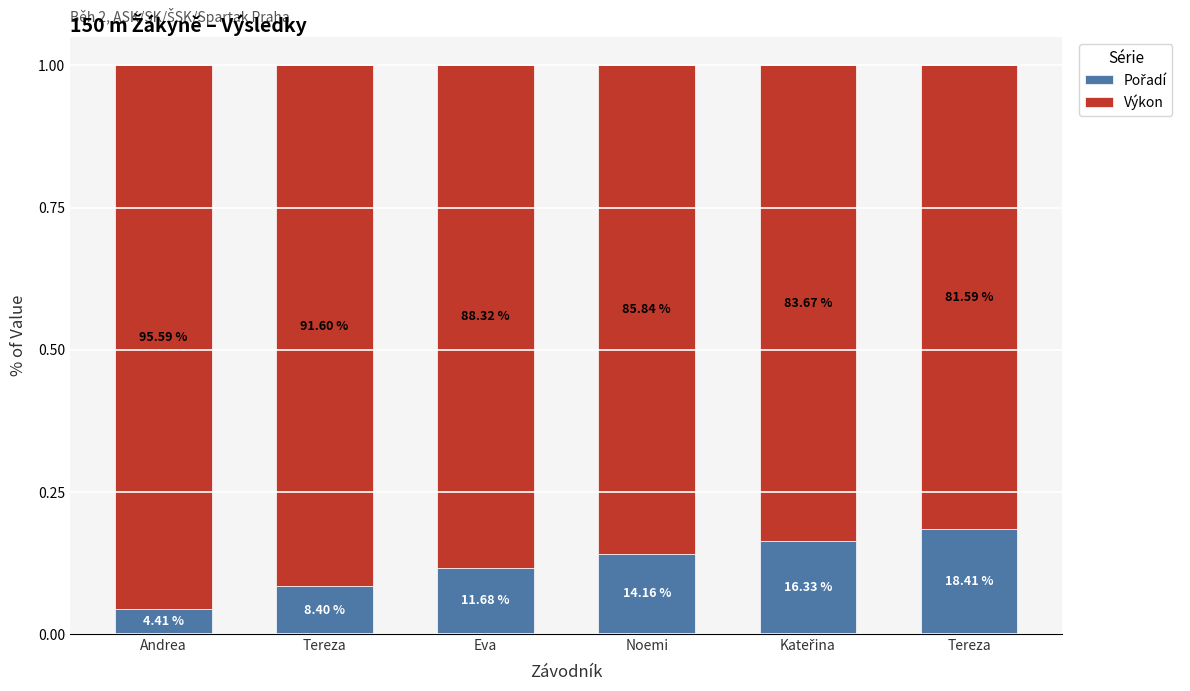

Does the chart contain stacked bars?

Yes